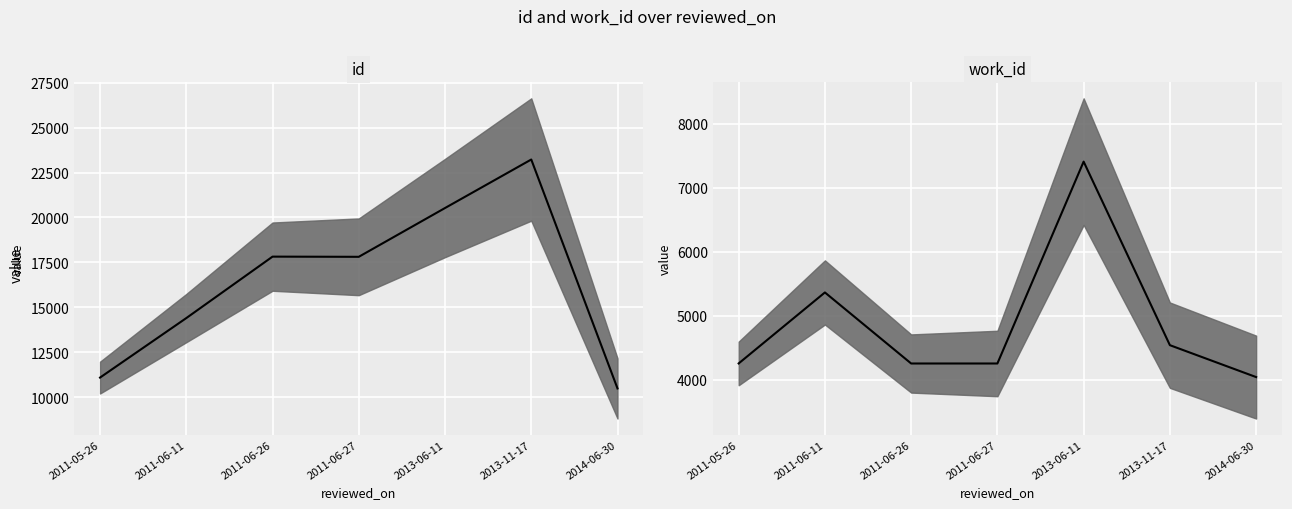

Where is the first local minimum for id median?

2011-06-27